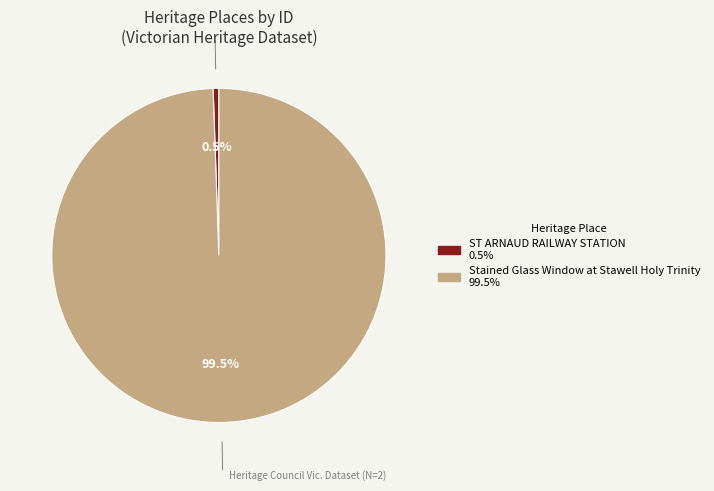

What is the largest slice in the pie chart?

Stained Glass Window at Stawell Holy Trinity